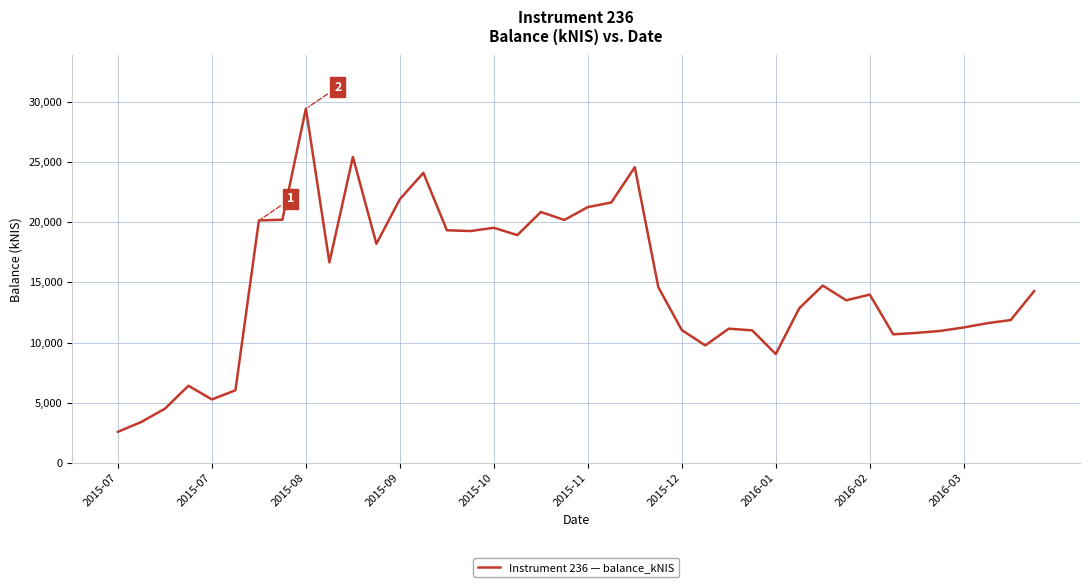

What is the minimum value shown in the chart?

2586.4